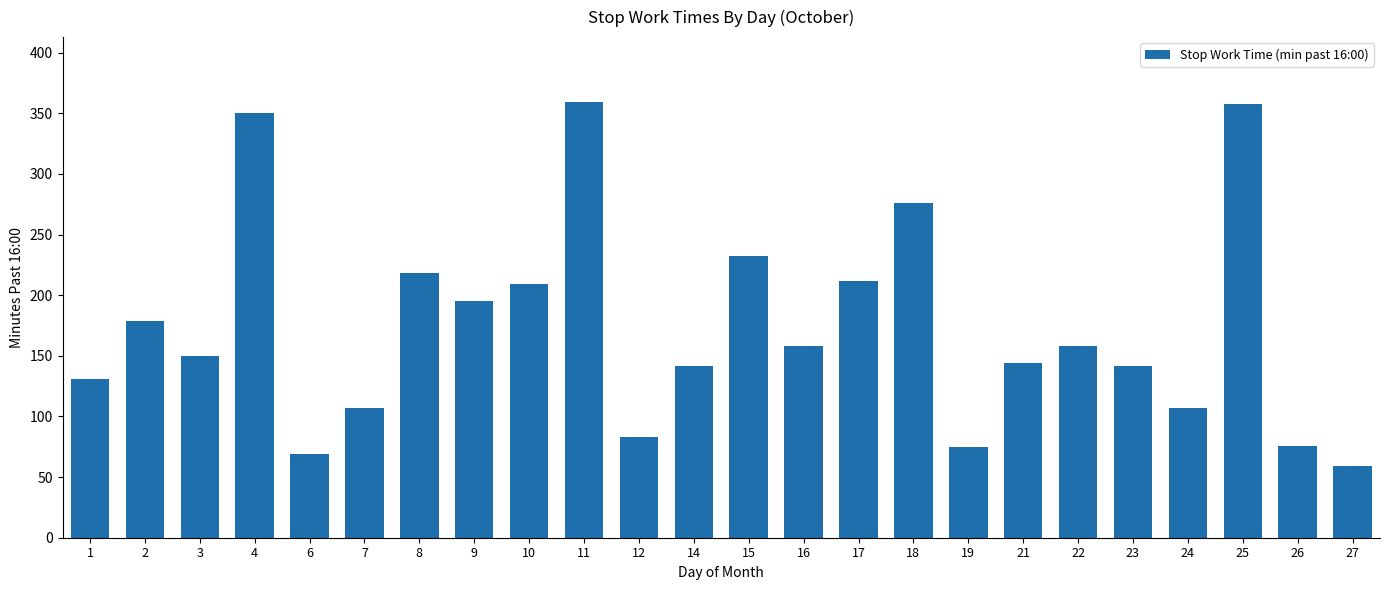

Which category has the lowest value across all series?

27